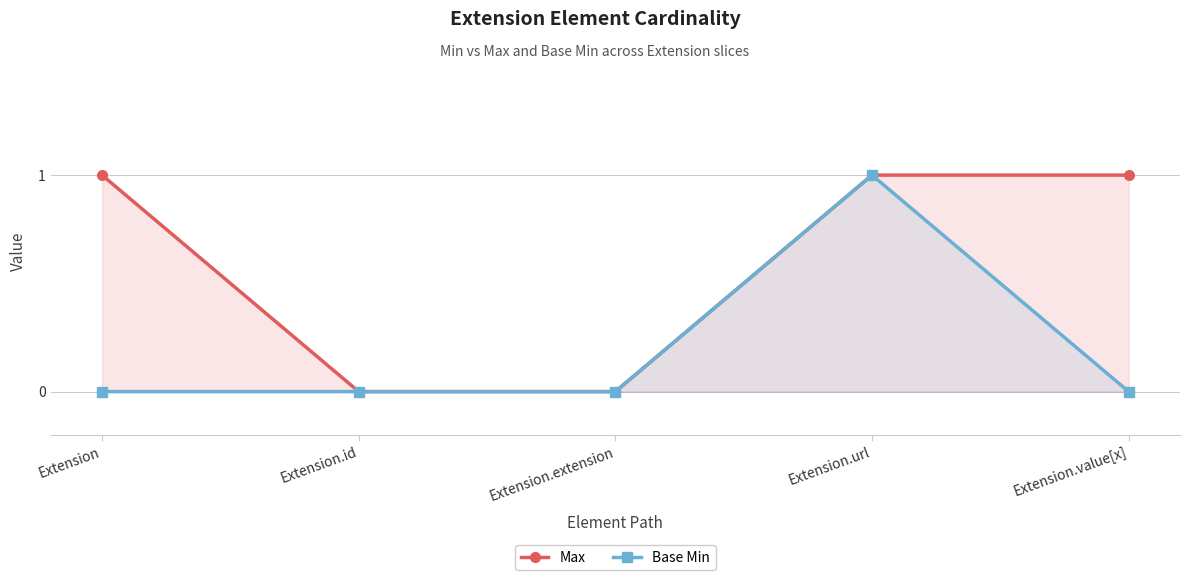

How many lines are shown in the chart?

2